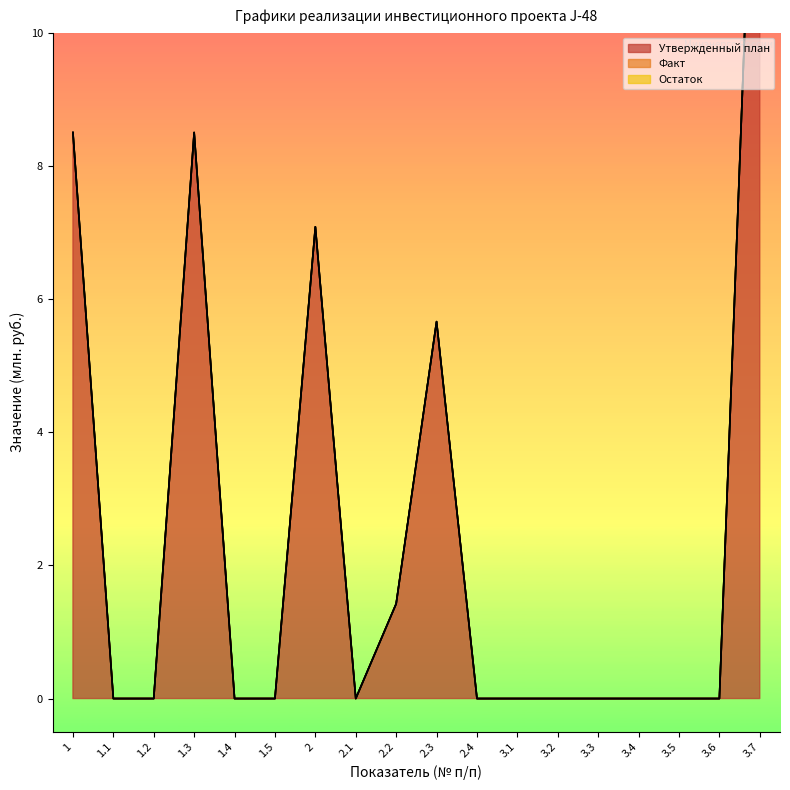

True or false: Факт has a value of 0.0 at 3.7.

True